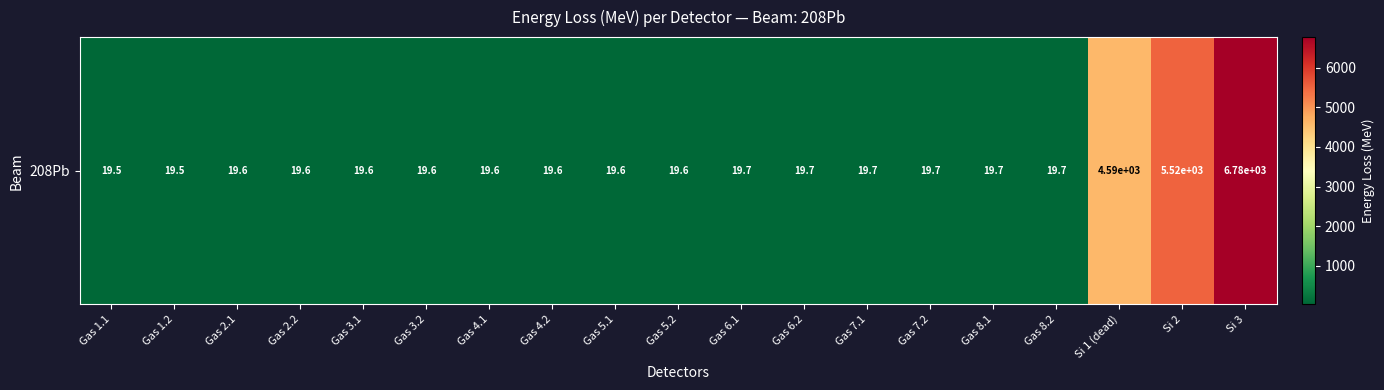

Reading left to right, what are all the values shown in this chart?

19.5	19.5	19.6	19.6	19.6	19.6	19.6	19.6	19.6	19.6	19.7	19.7	19.7	19.7	19.7	19.7	4594.9	5524.8	6779.2